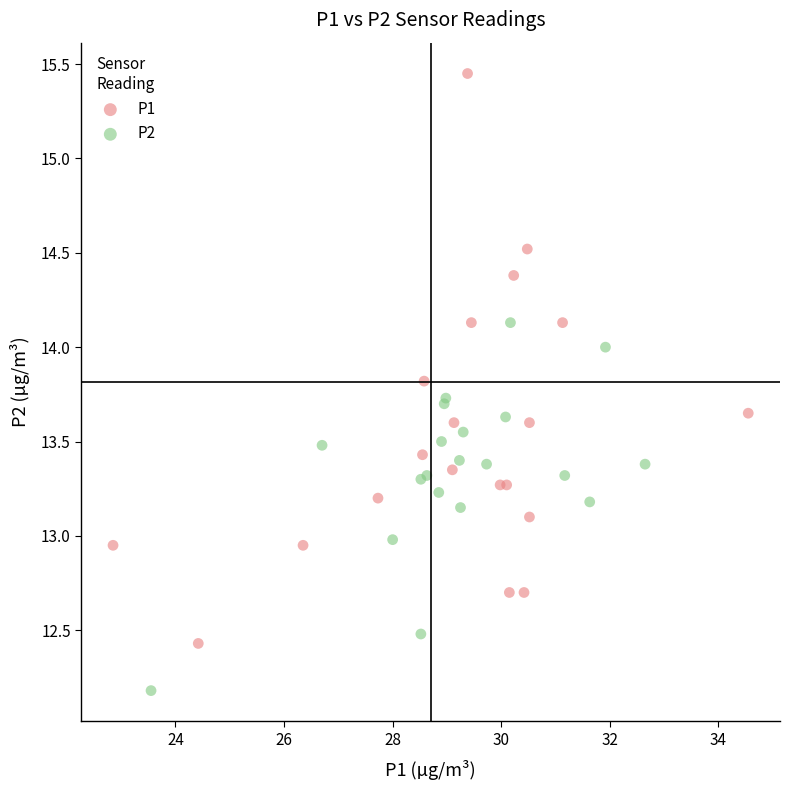

Which series reaches the minimum Y coordinate?

P2